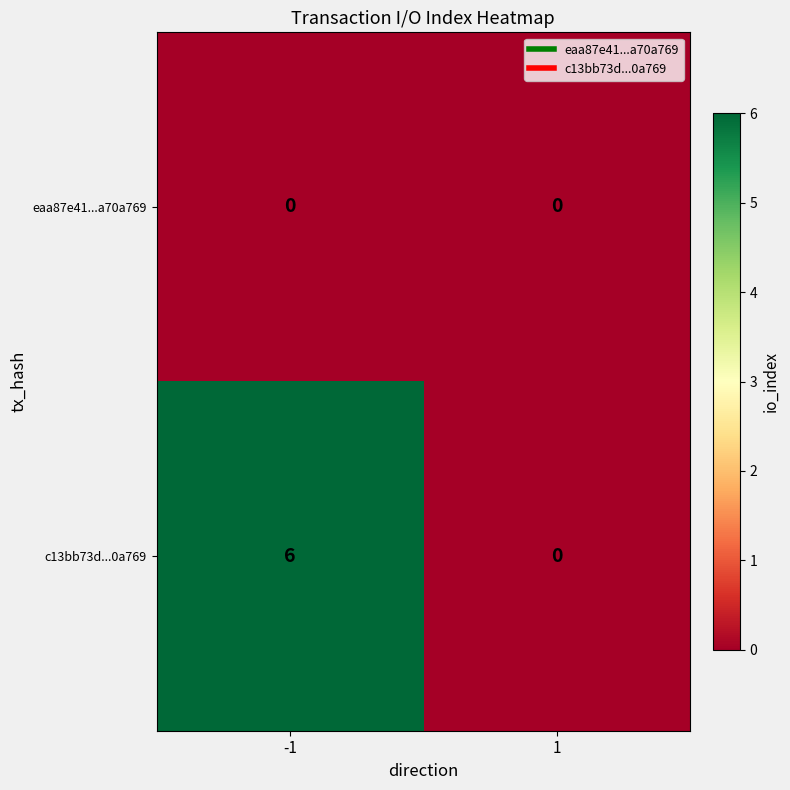

Is it true that eaa87e41...a70a769 equals 0 at 1?

True